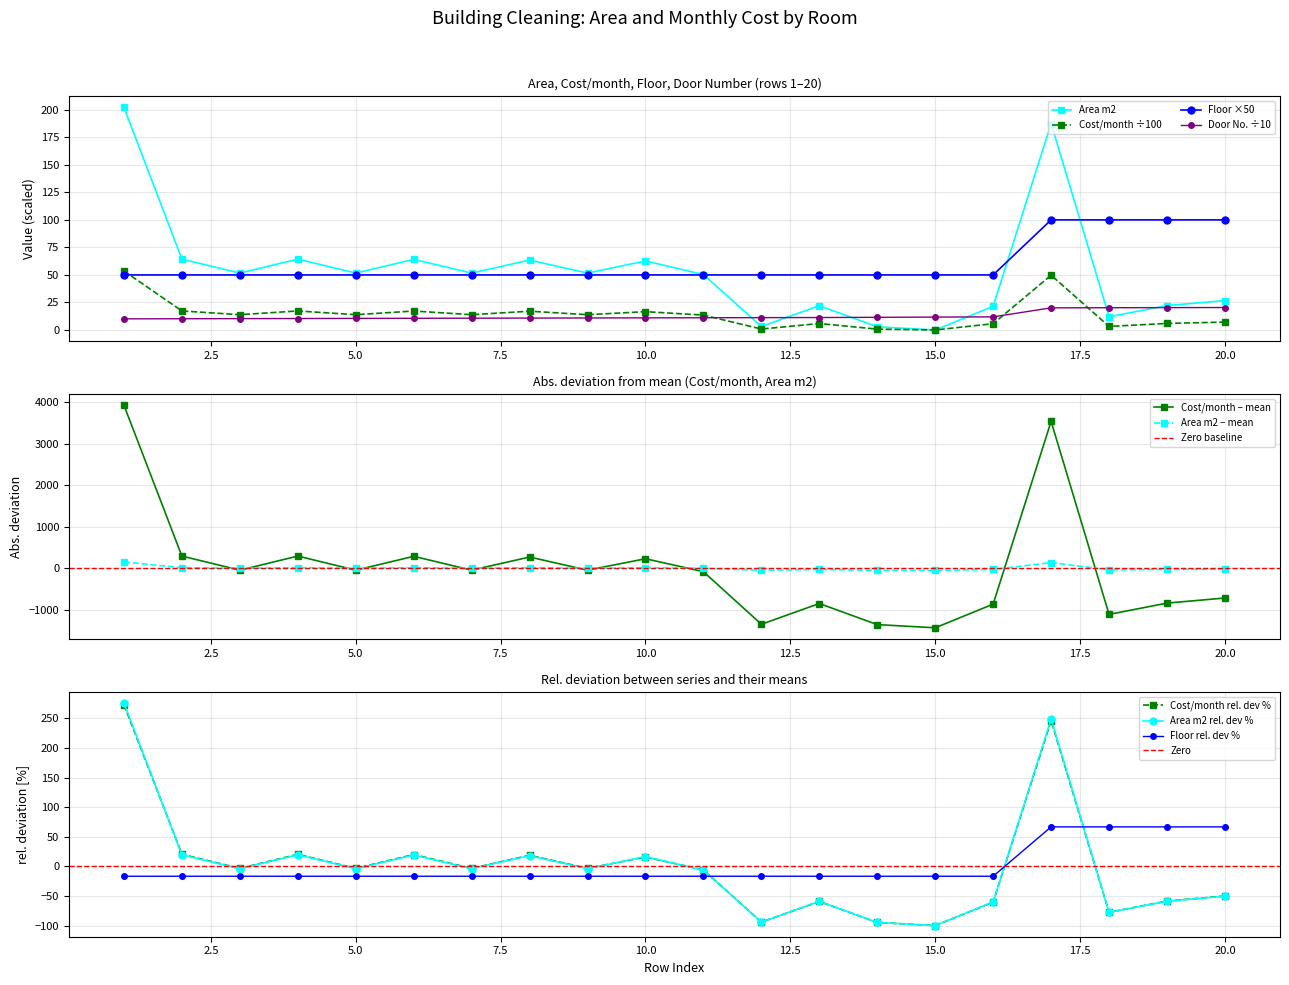

True or false: Area m2 has more than 1 interior local peaks.

True